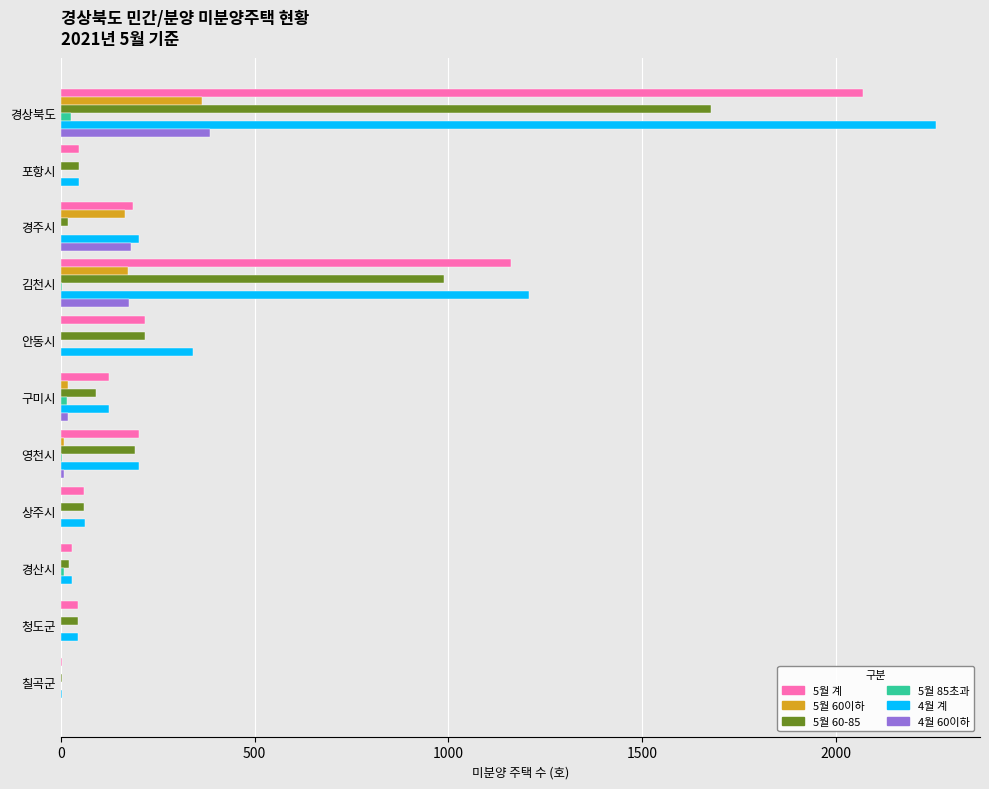

At which category is the sum across all series the highest?

경상북도